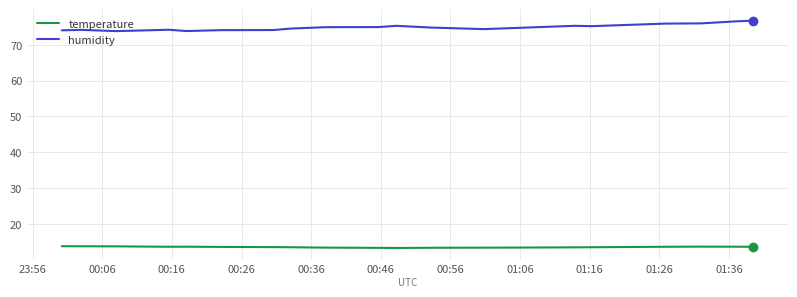

What is the highest value of the temperature series?

13.7